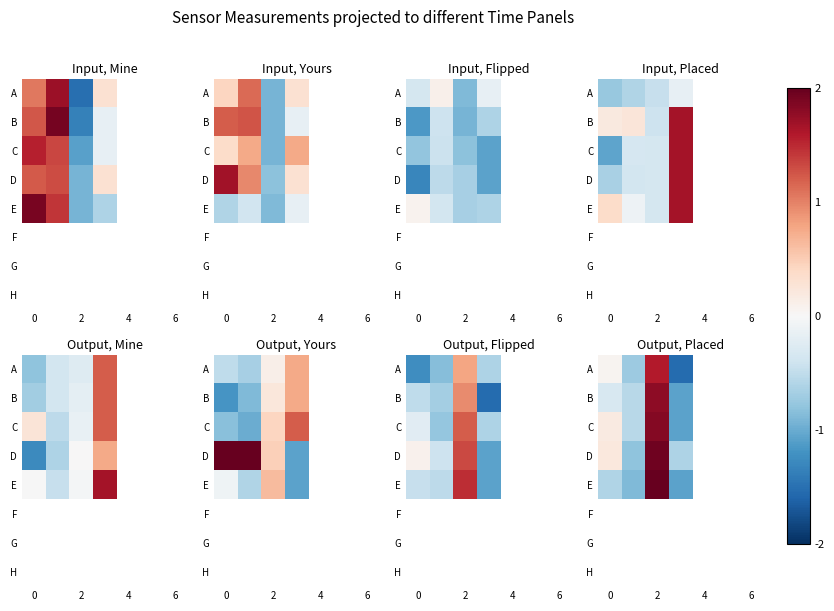

Which has a higher value, 0 or 2?

2